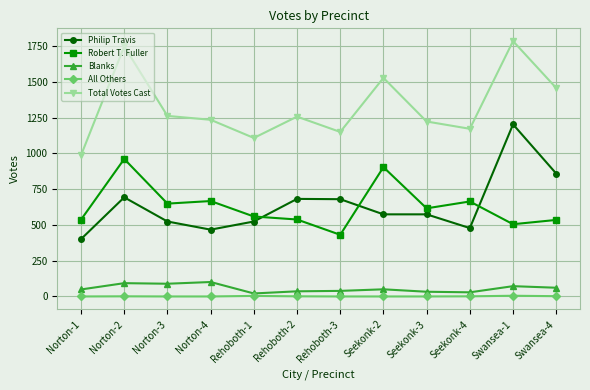

What is the sum of all All Others values?

14